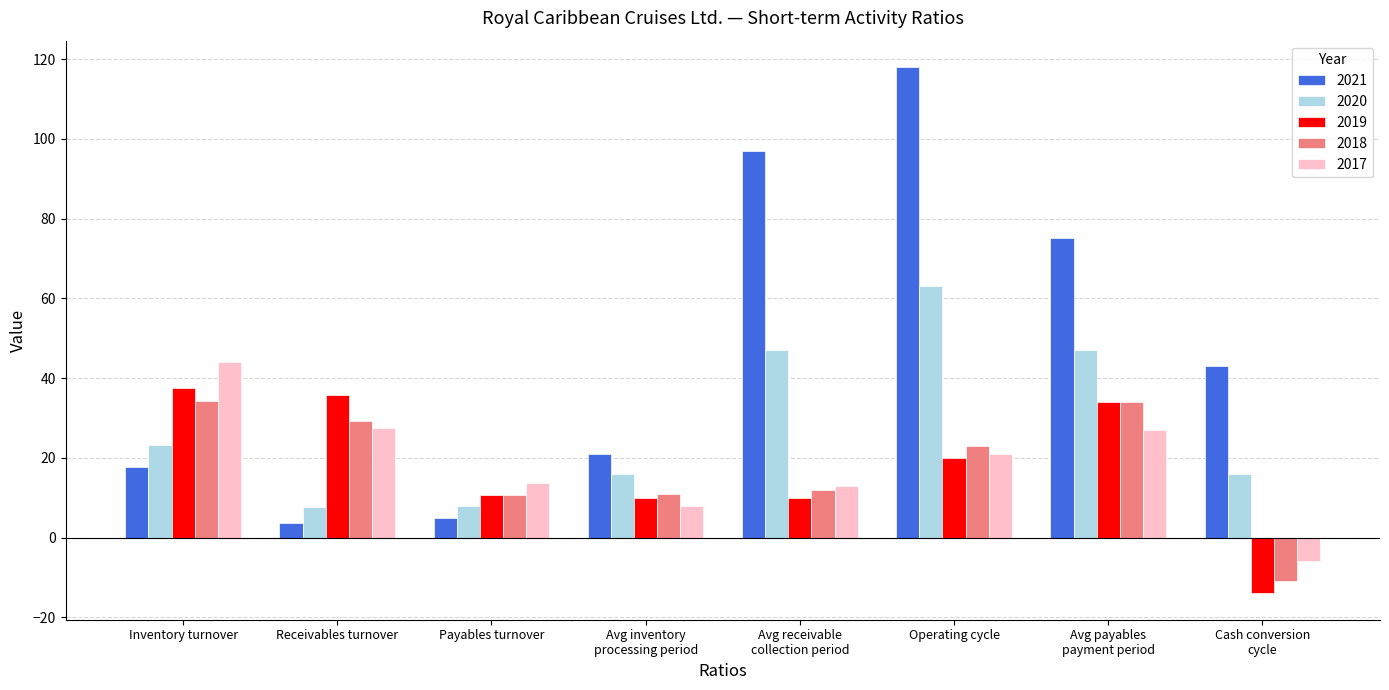

What is the lowest value of the 2017 series?

-6.0